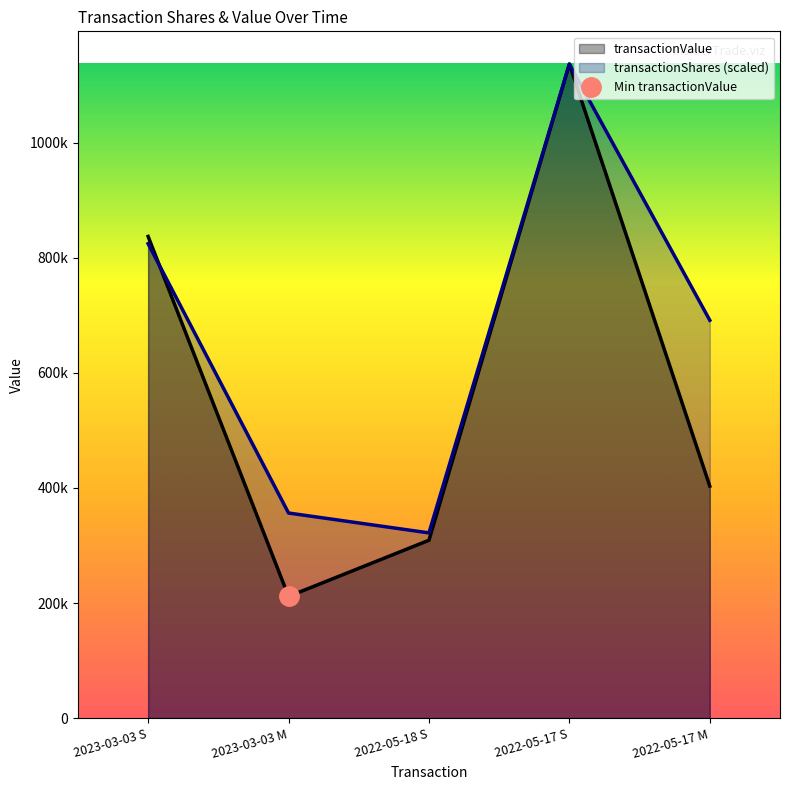

What is the approximate value of transactionShares at 2022-05-18 S?

321894.3